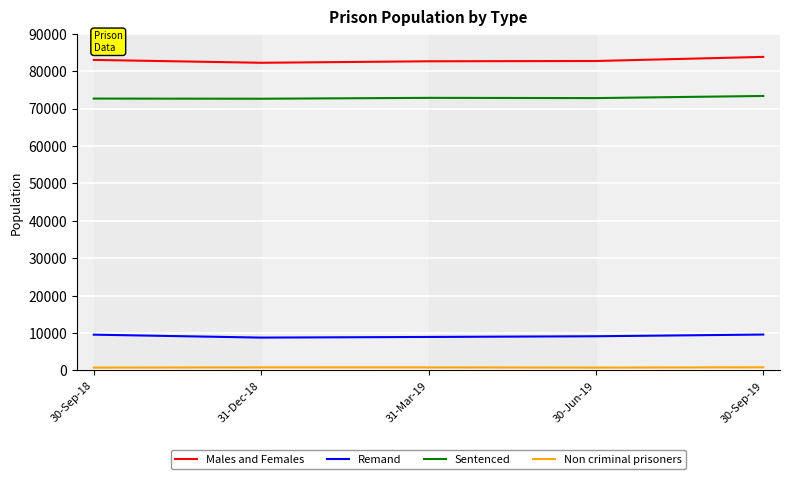

In Sentenced, how many points are higher than both neighbors (excluding endpoints)?

1